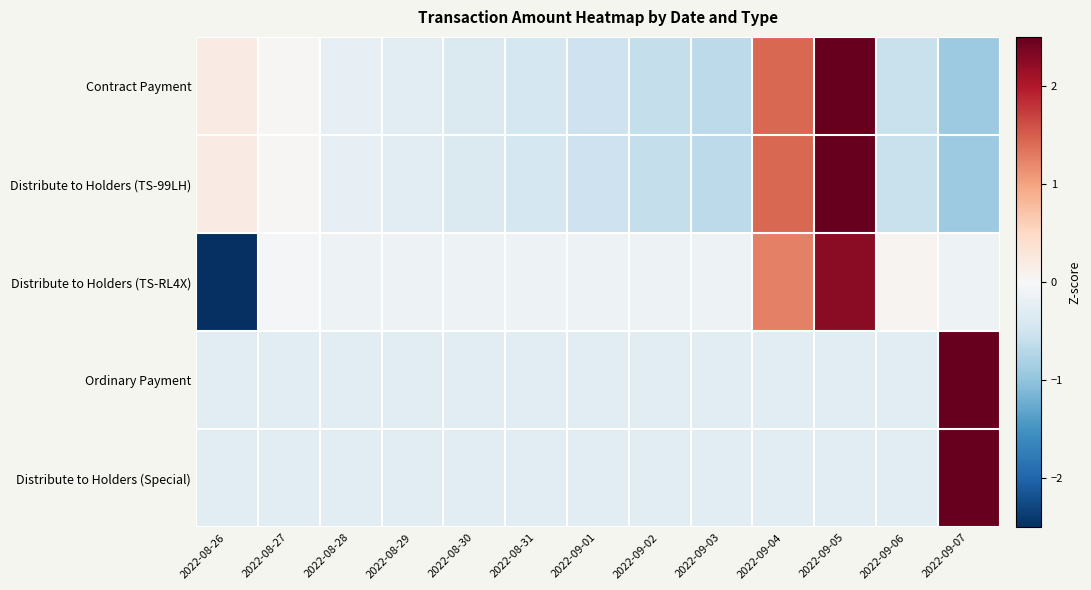

Which series has the largest range (max minus min)?

Distribute to Holders (TS-RL4X)